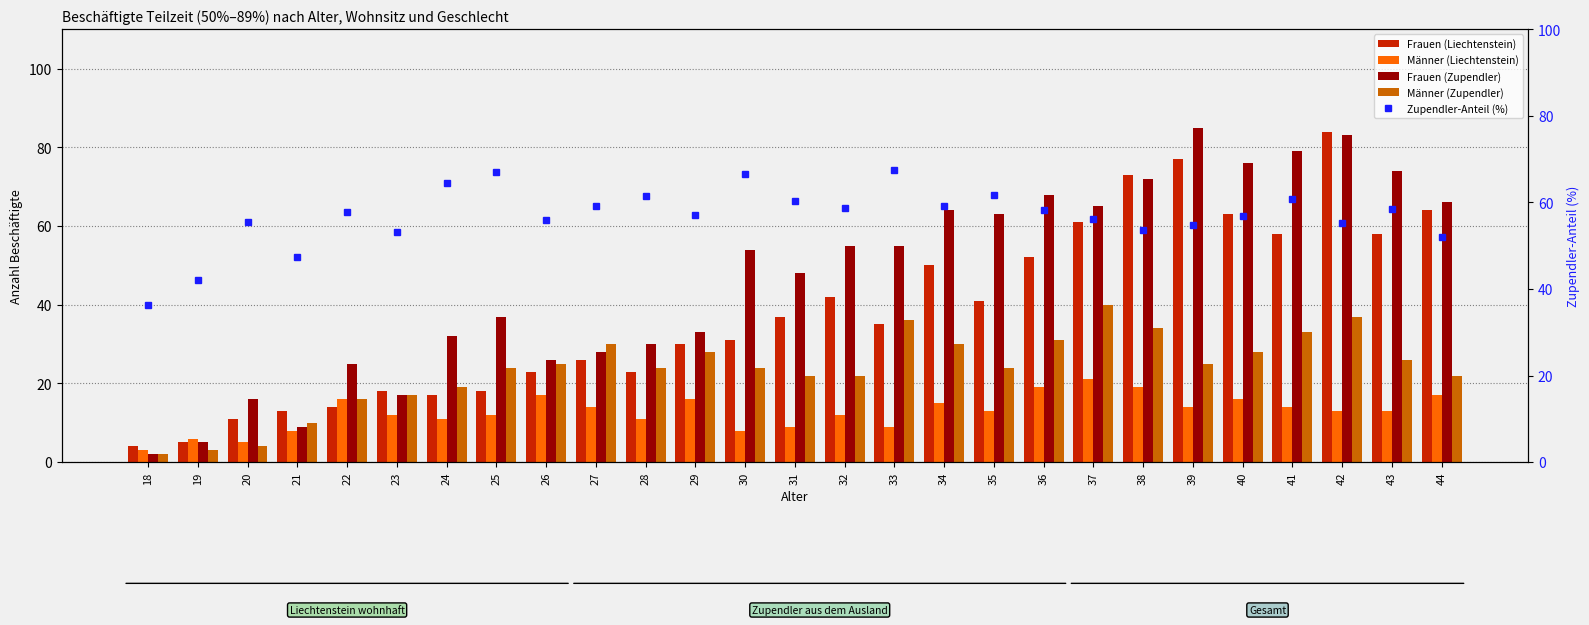

What is the difference between the highest and lowest values at 31?

51.3